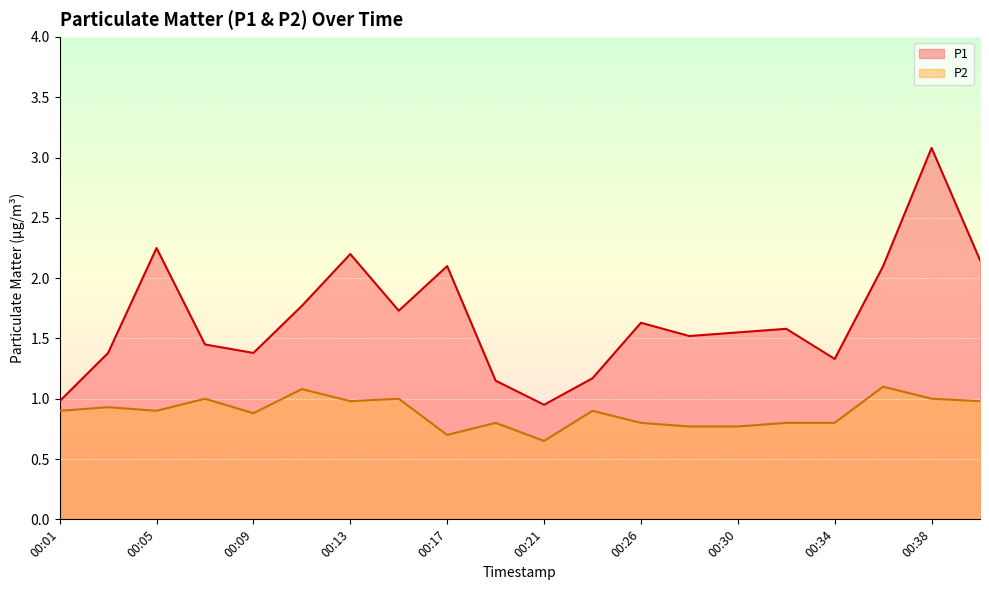

How many lines are shown in the chart?

2